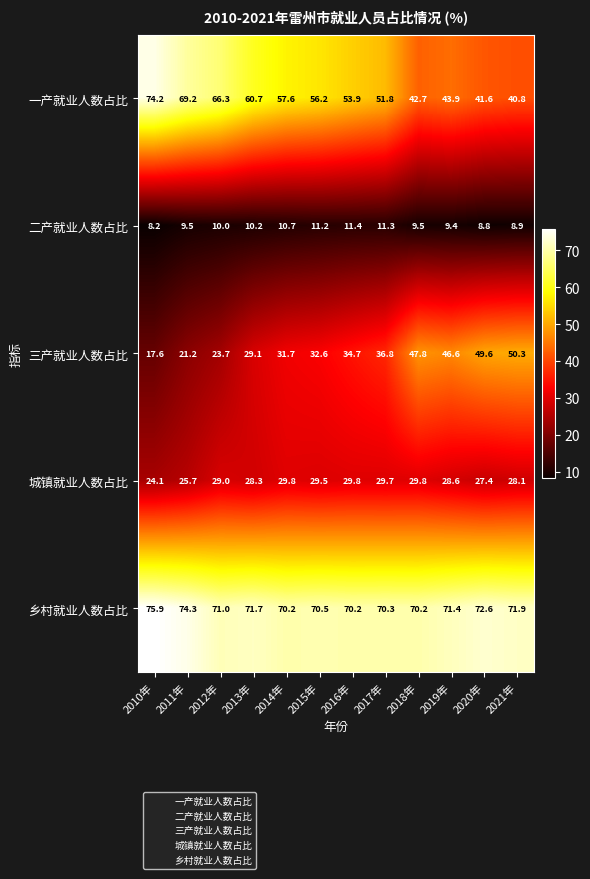

What is the minimum value for 二产就业人数占比?

8.2